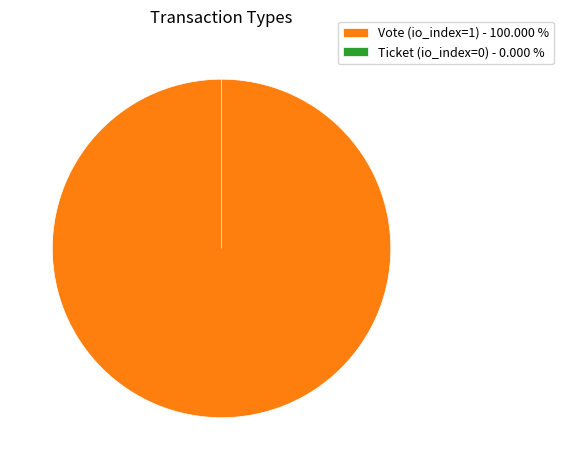

Rank the categories by value from lowest to highest.

Ticket (io_index=0), Vote (io_index=1)